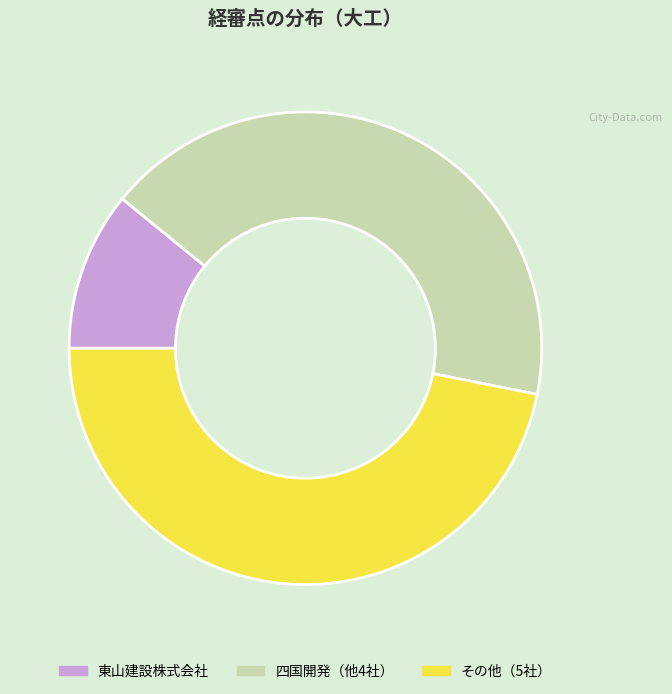

Do 東山建設株式会社 and その他（5社） together represent more than half of the pie?

Yes